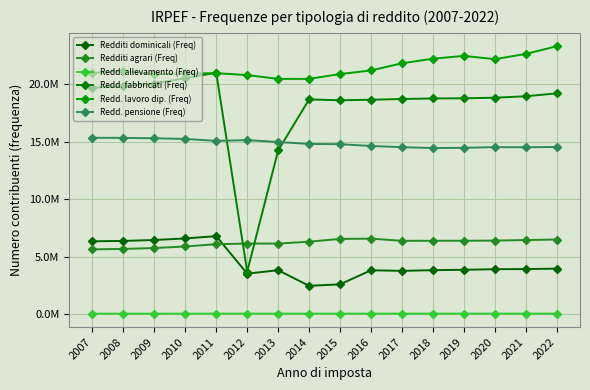

Reading left to right, extract all data points from this chart.

Redditi dominicali (Freq): 2007=6326981	2008=6360441	2009=6439305	2010=6575803	2011=6776793	2012=3511627	2013=3811995	2014=2453781	2015=2582384	2016=3806434	2017=3754477	2018=3816247	2019=3848860	2020=3900723	2021=3911698	2022=3946733
Redditi agrari (Freq): 2007=5625607	2008=5664485	2009=5742089	2010=5876818	2011=6076111	2012=6128073	2013=6129148	2014=6293602	2015=6535632	2016=6559554	2017=6366879	2018=6374886	2019=6374866	2020=6388579	2021=6434684	2022=6483188
Redd. allevamento (Freq): 2007=28577	2008=29223	2009=29586	2010=30325	2011=30613	2012=32440	2013=31901	2014=32707	2015=33148	2016=33252	2017=34680	2018=35402	2019=35060	2020=34760	2021=35595	2022=36051
Redd. fabbricati (Freq): 2007=19683306	2008=19835447	2009=20051161	2010=20522376	2011=20996887	2012=3684719	2013=14232111	2014=18674513	2015=18596607	2016=18643491	2017=18708799	2018=18753962	2019=18771151	2020=18818795	2021=18947147	2022=19198442
Redd. lavoro dip. (Freq): 2007=20973429	2008=21144665	2009=20870919	2010=20927476	2011=20951270	2012=20790227	2013=20456109	2014=20459561	2015=20879740	2016=21191018	2017=21816742	2018=22215337	2019=22459959	2020=22172585	2021=22631031	2022=23299342
Redd. pensione (Freq): 2007=15333698	2008=15323148	2009=15292361	2010=15235119	2011=15064435	2012=15130975	2013=14963459	2014=14799920	2015=14774432	2016=14622078	2017=14516765	2018=14443204	2019=14461707	2020=14520290	2021=14508848	2022=14536165